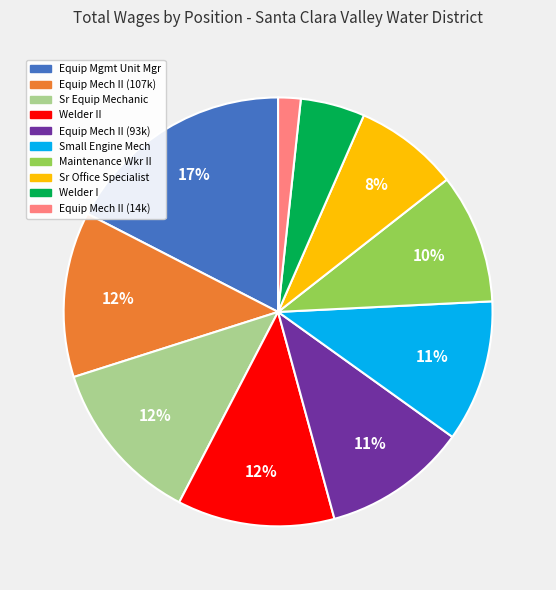

Is there any slice that represents more than half of the pie?

No